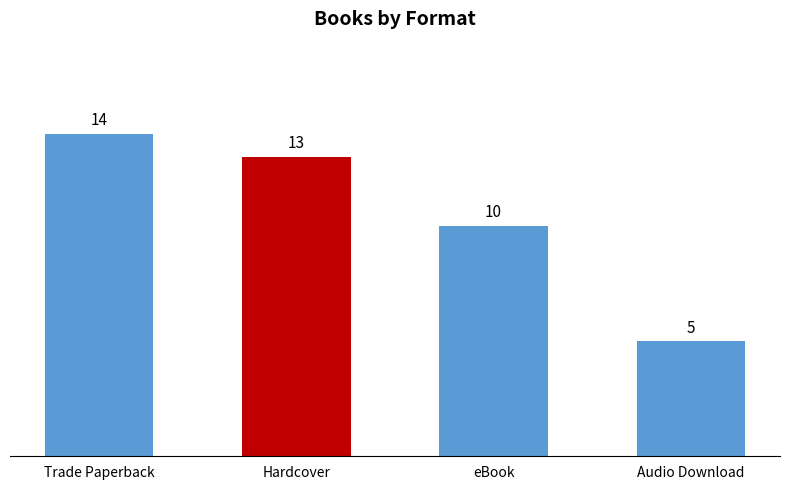

What is the label of the 1st bar from the left?

Trade Paperback